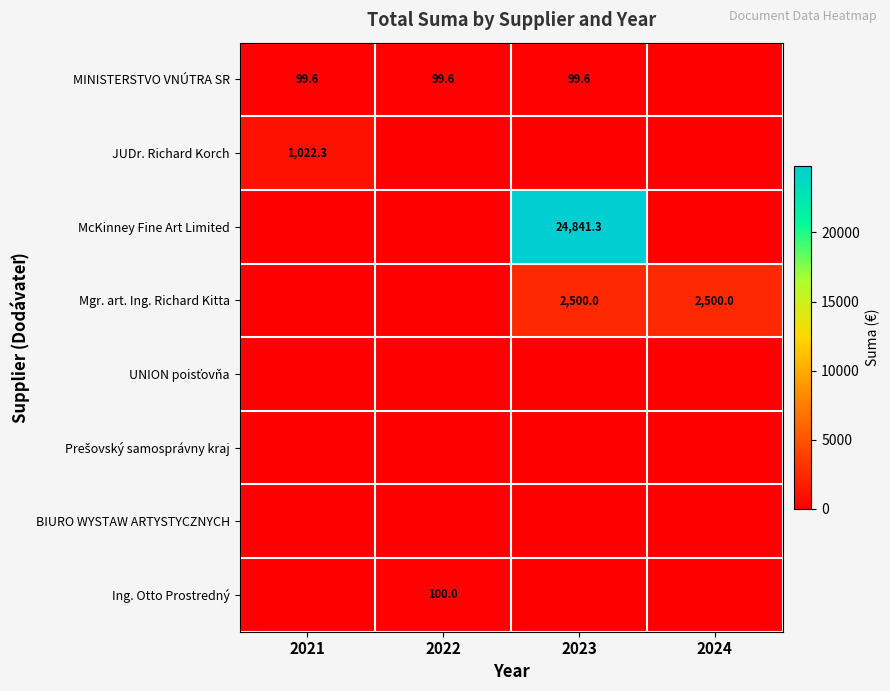

What is the sum of the MINISTERSTVO VNÚTRA SR values at 2022 and 2021?

199.2